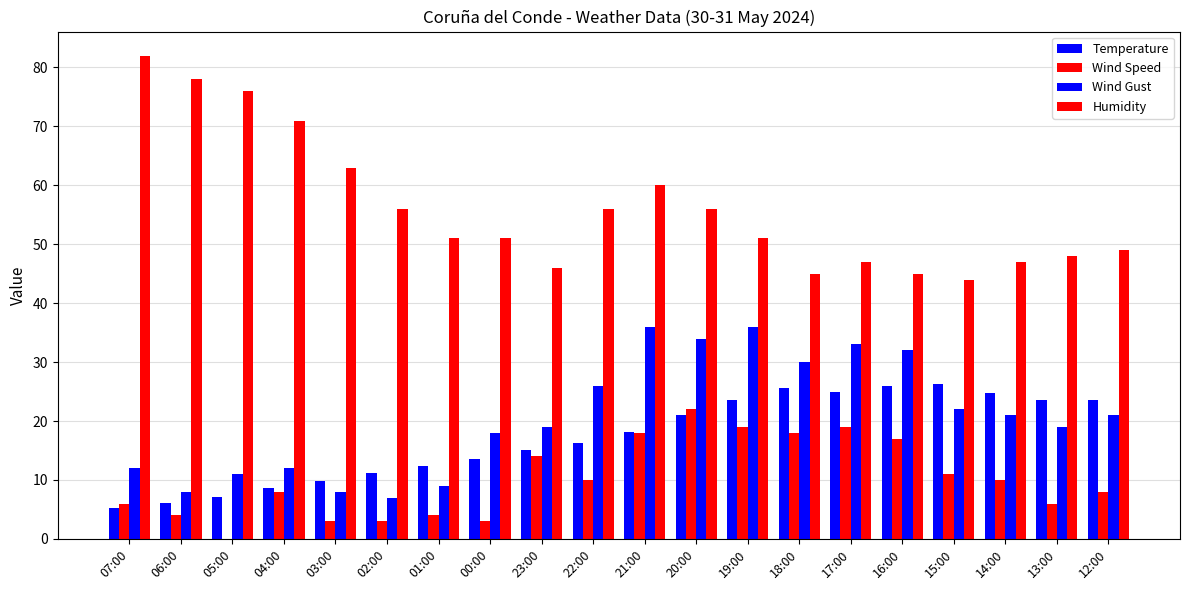

What is the label of the 9th bar from the left?

23:00